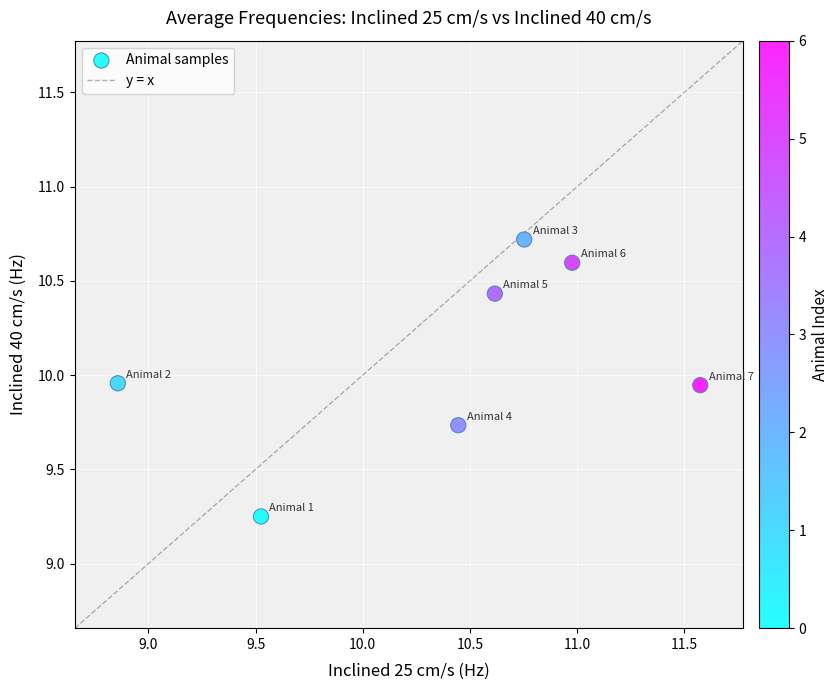

What is the range of Y values (max minus min)?

1.5